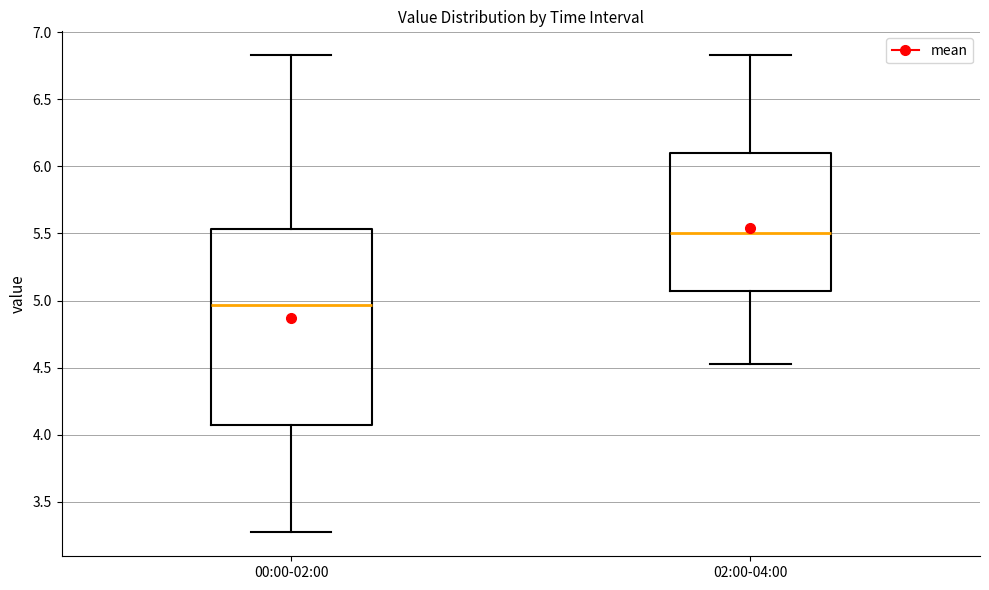

Reading left to right, transcribe this box plot: for each box, give where its median line is, the range the box spans, and where its two whiskers end, as read against the y-axis. The values are not printed on the chart, so give them approximately, as read against the axis.

00:00-02:00: median 4.95, box 4.05 to 5.55, whiskers 3.25 to 6.85
02:00-04:00: median 5.50, box 5.05 to 6.10, whiskers 4.55 to 6.85